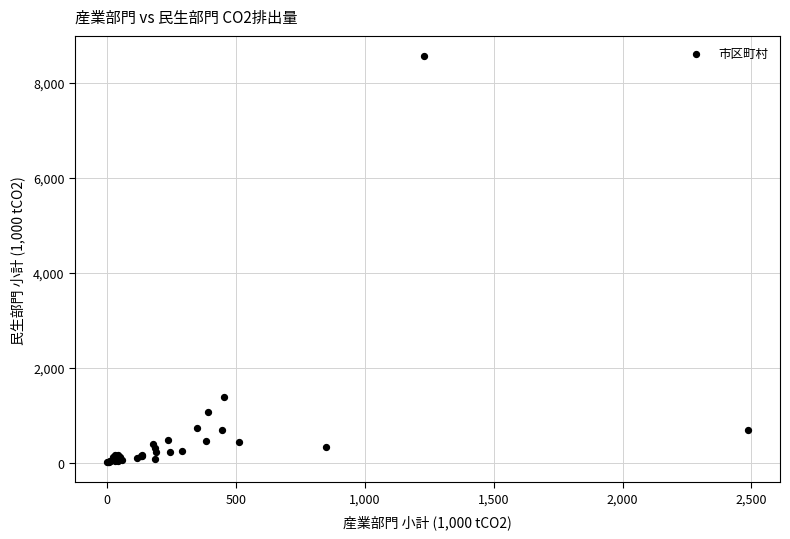

What Y value in the scatter plot is closest to 4288?

1372.9